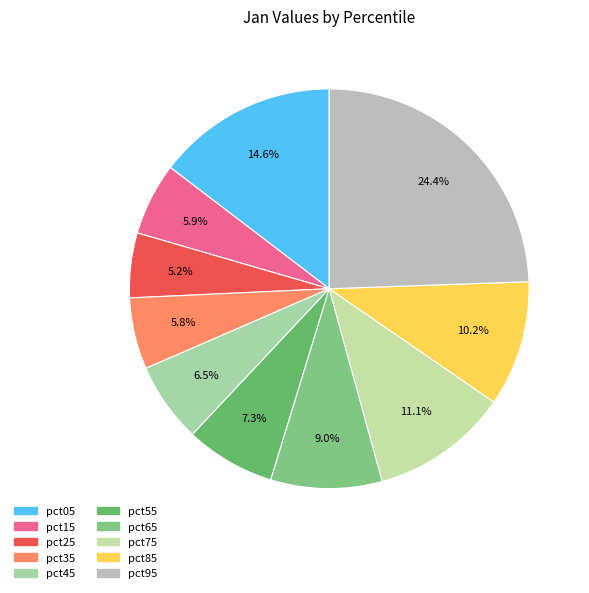

Which has a higher value, pct05 or pct15?

pct05